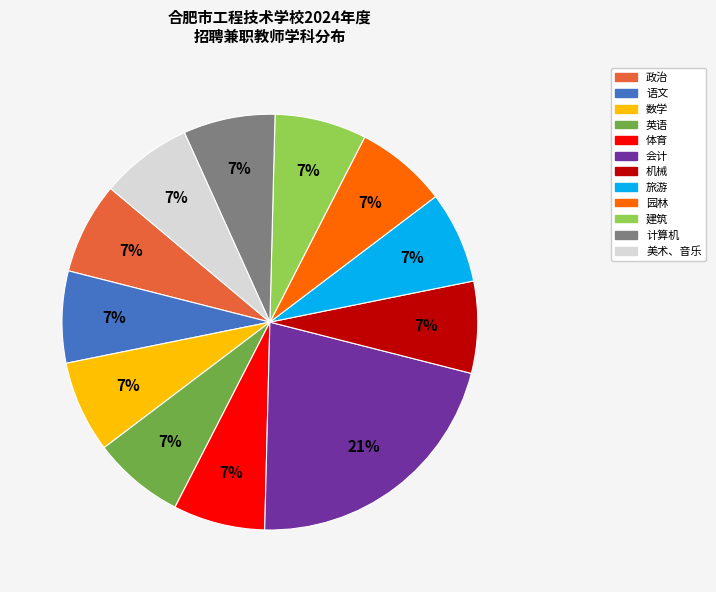

What is the largest slice in the pie chart?

会计